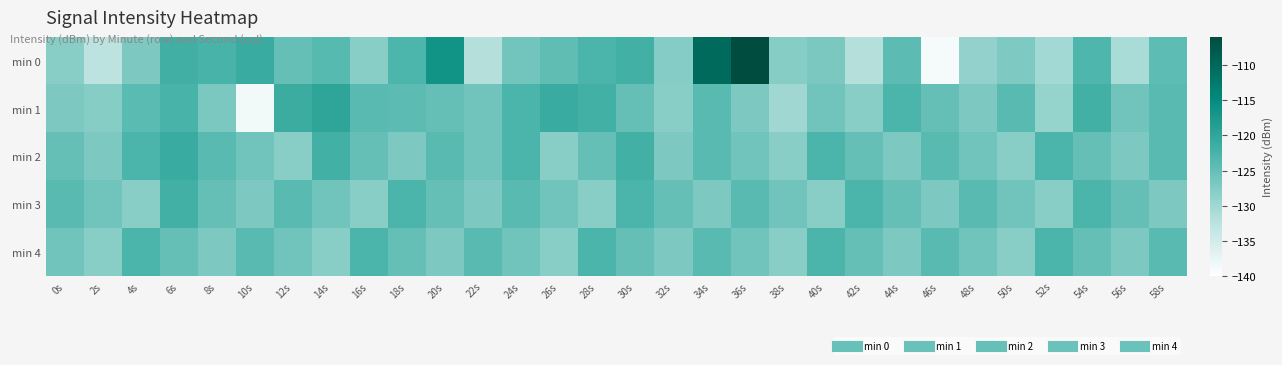

Which label corresponds to the smallest value in the chart?

46s